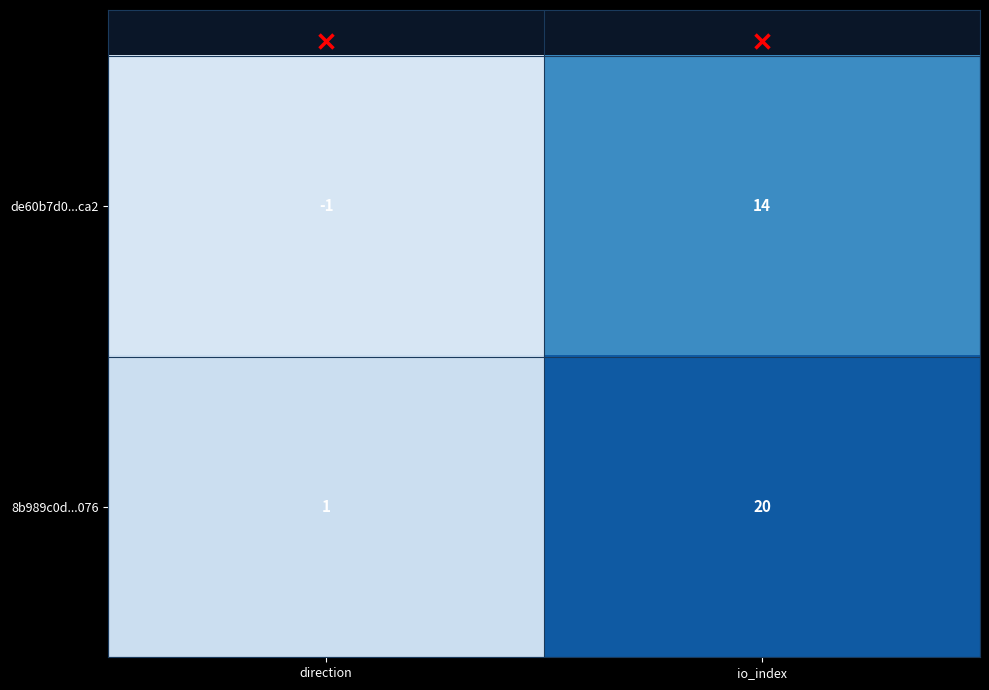

Which series has the largest total across all categories?

8b989c0d...076